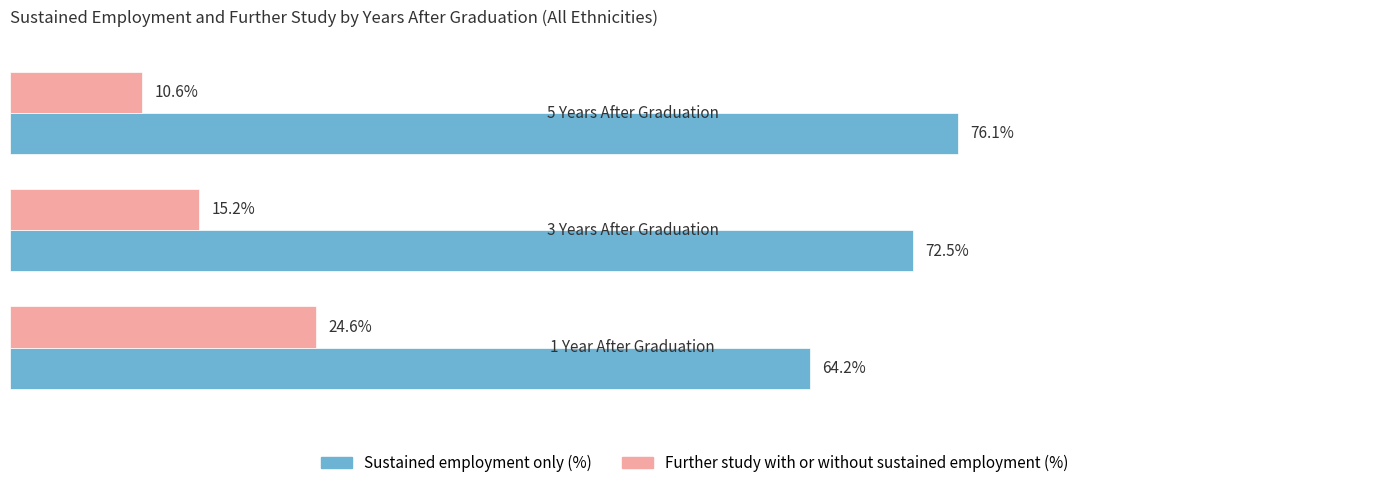

Rank the series by their average value, from lowest to highest.

Further study with or without sustained employment (%), Sustained employment only (%)